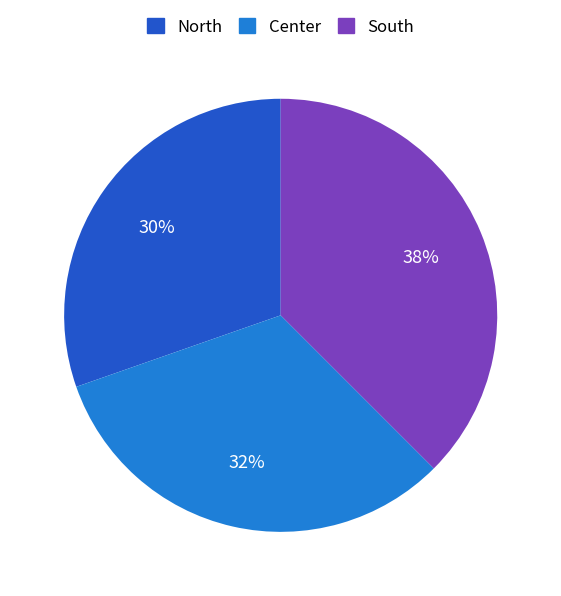

Which slice is the largest?

South